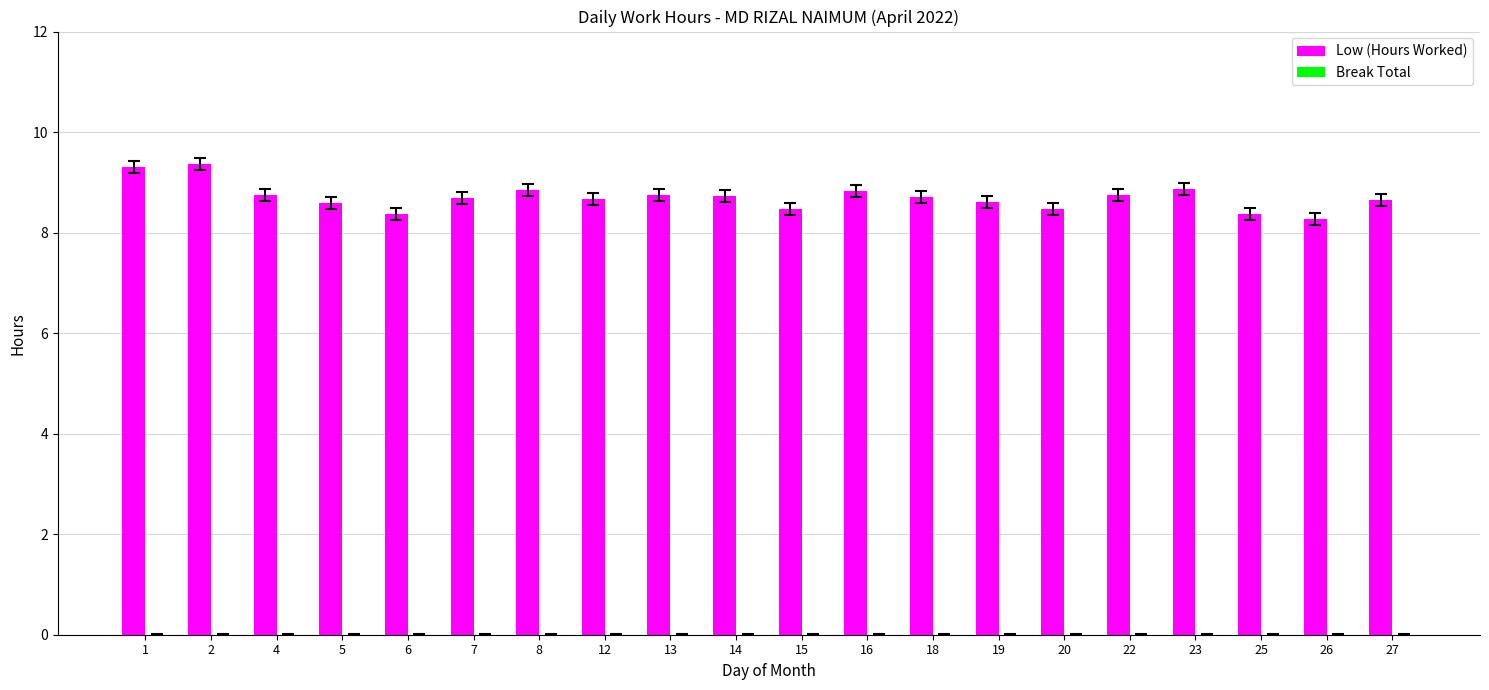

What is the ratio of the value at 2 to the value at 23?

1.1